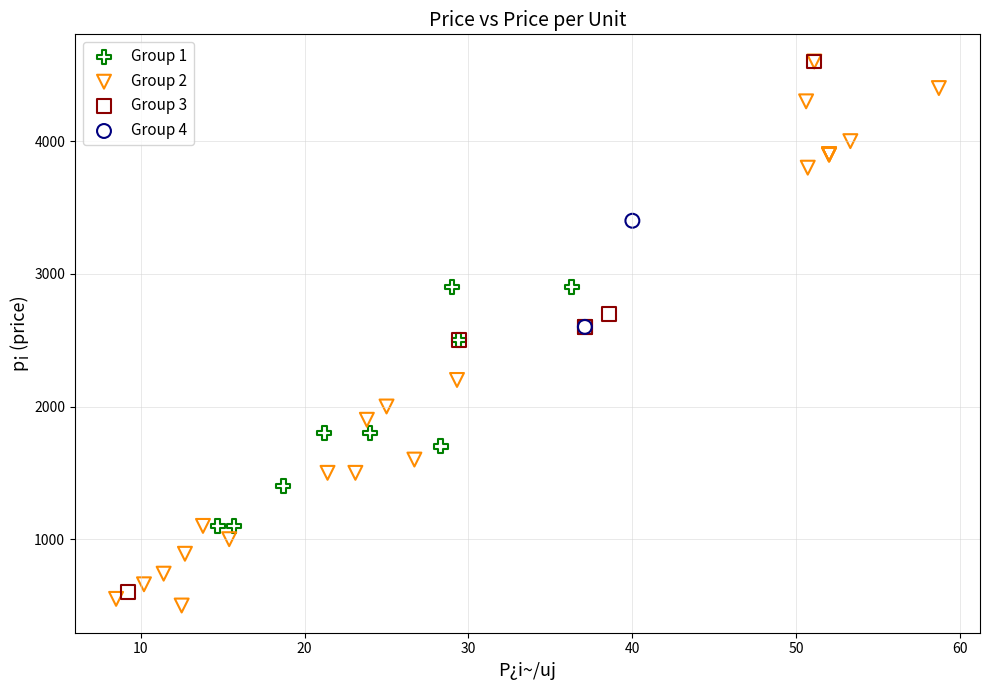

What are all the series names shown in the legend?

Group 1, Group 2, Group 3, Group 4